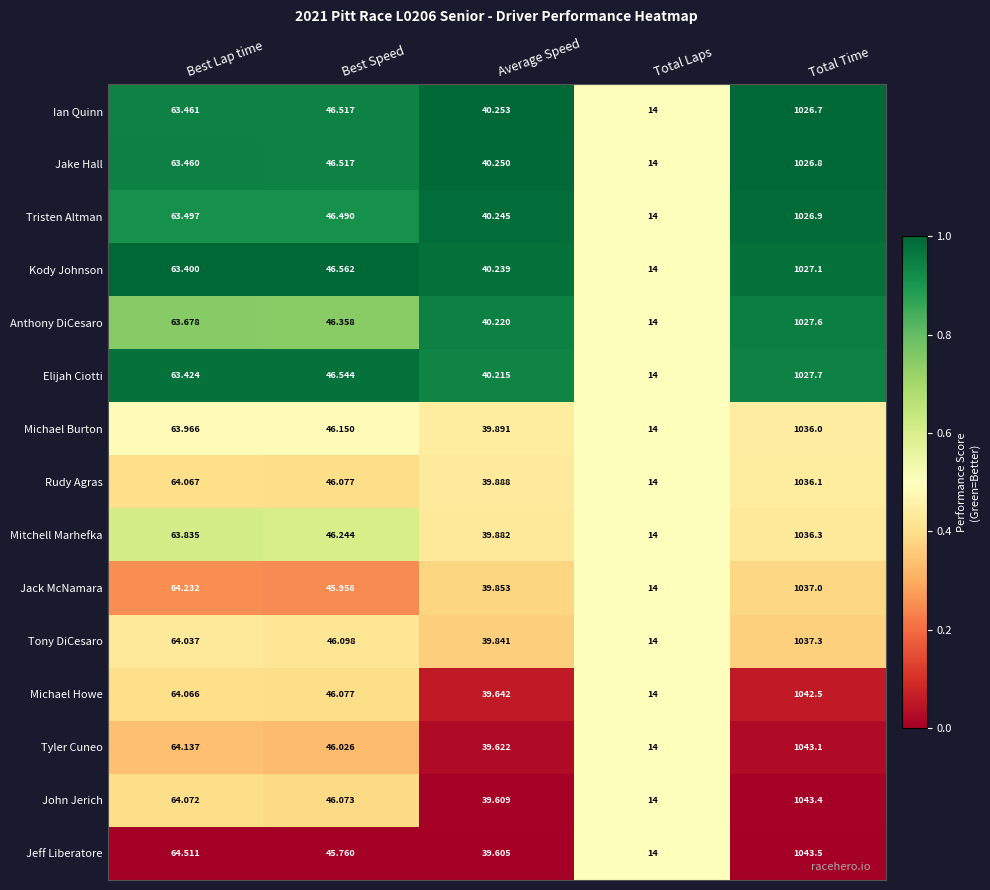

At which label does Jake Hall reach its minimum?

Total Laps